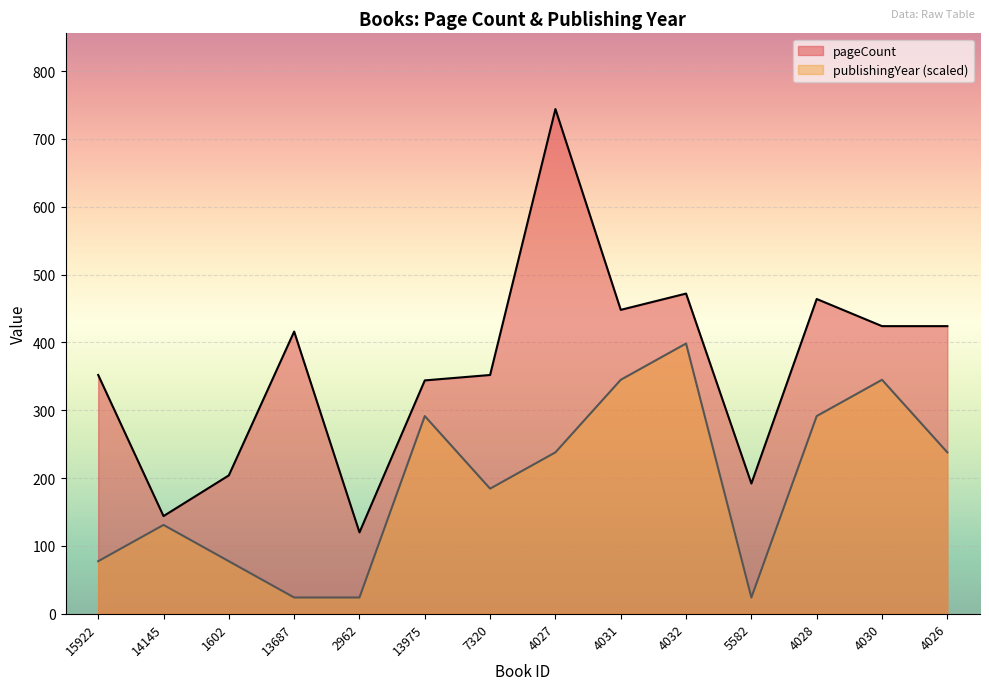

What position from the right is 4027?

7